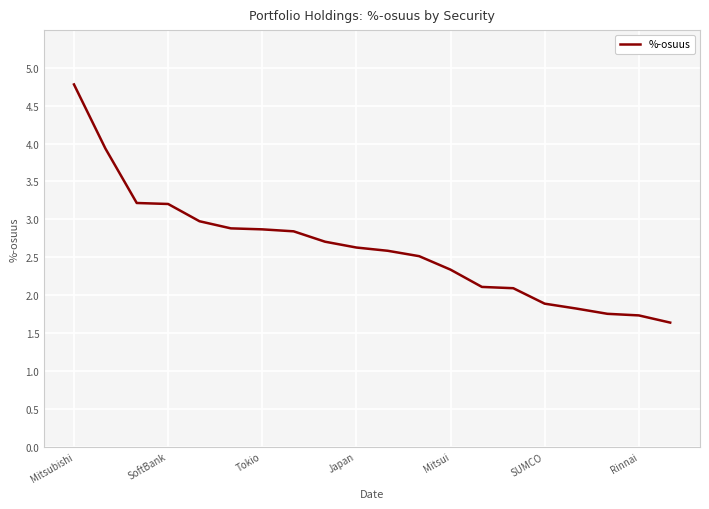

What is the greatest value displayed?

4.8